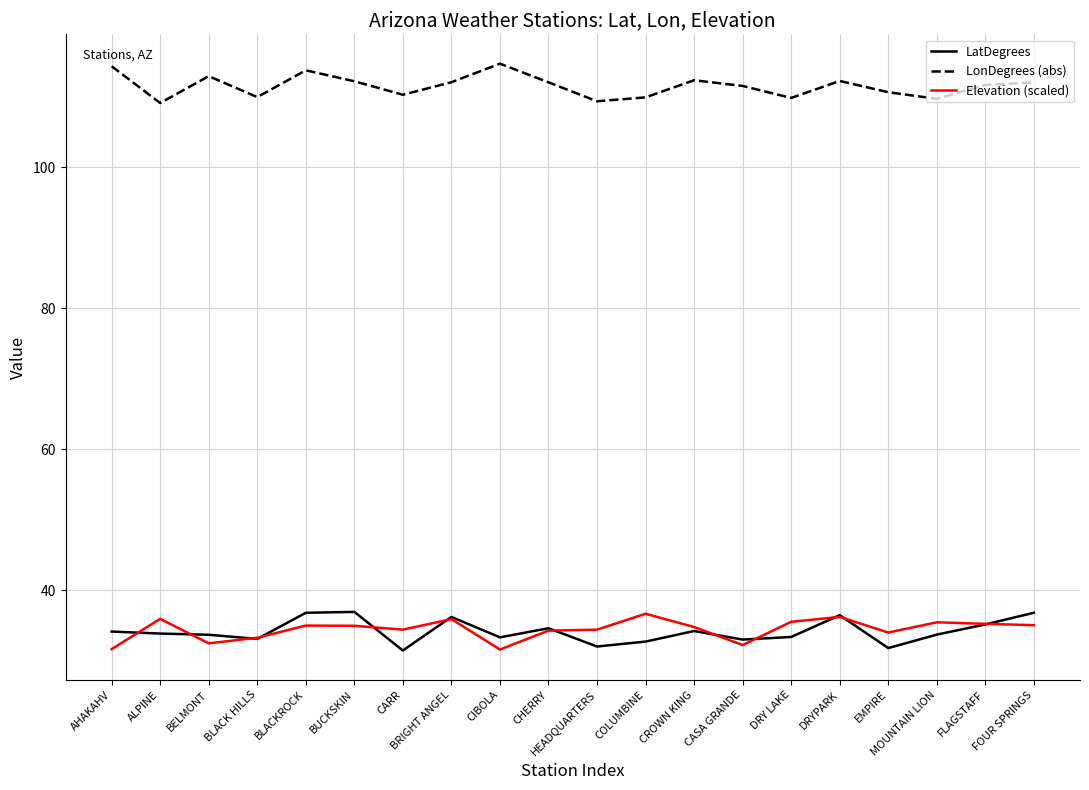

Which series changed the most between BLACK HILLS and BRIGHT ANGEL?

LatDegrees